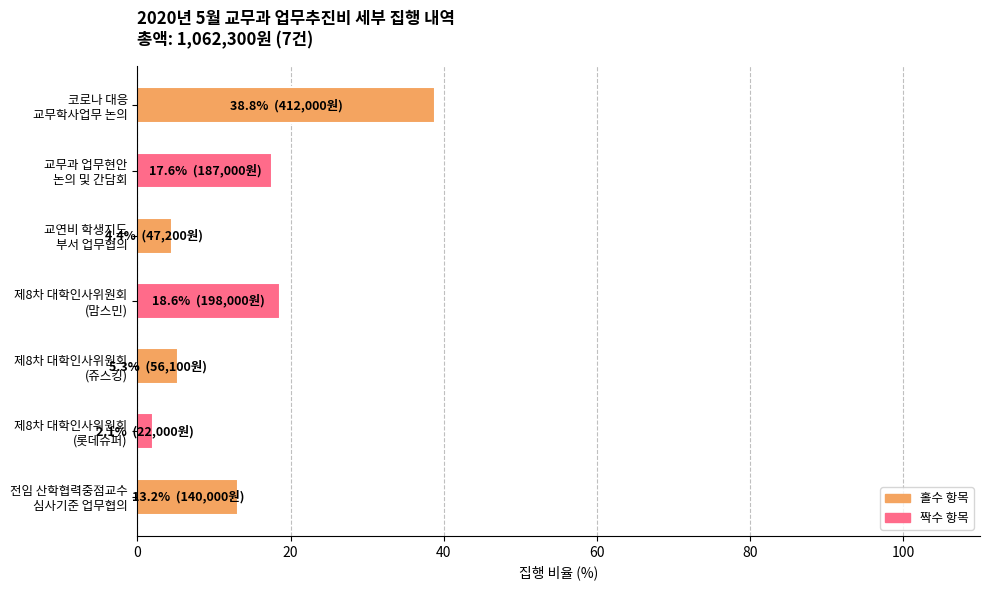

What is the greatest value displayed?

38.8